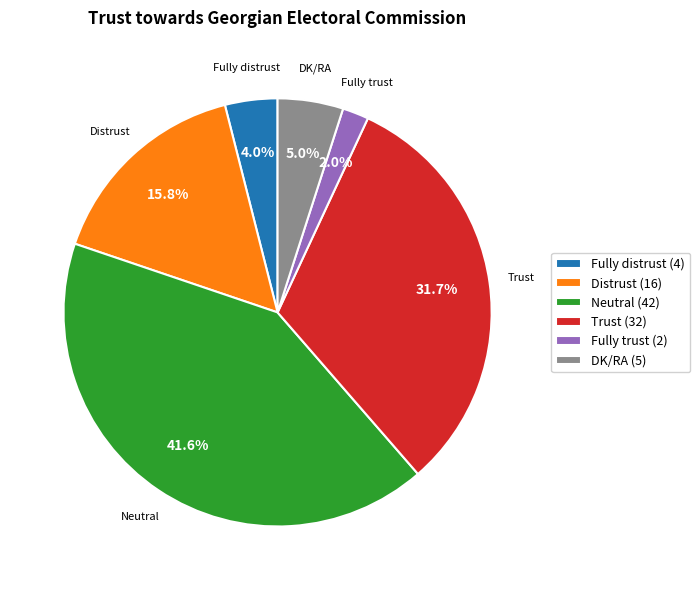

The Neutral slice represents 27% of the pie. True or false?

False